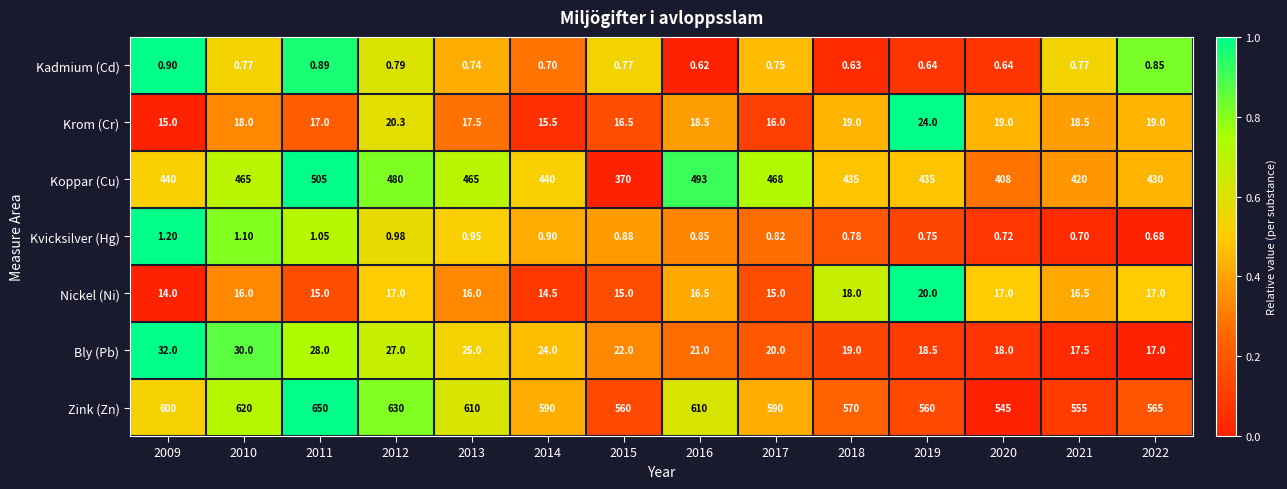

Rank the series by their maximum value, from highest to lowest.

Zink (Zn), Koppar (Cu), Bly (Pb), Krom (Cr), Nickel (Ni), Kvicksilver (Hg), Kadmium (Cd)